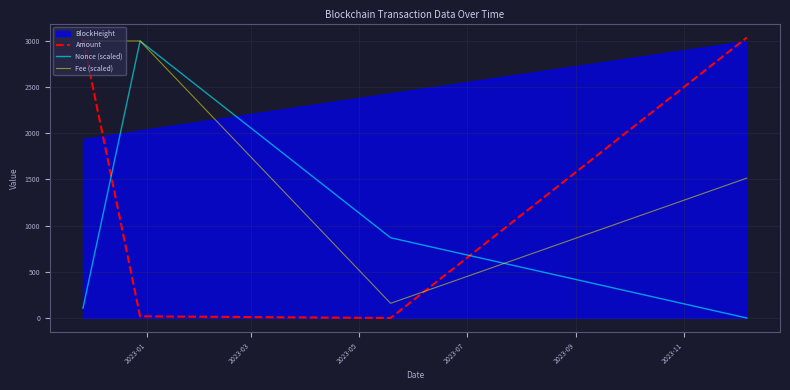

How many times do Amount and Nonce (scaled) cross each other?

2